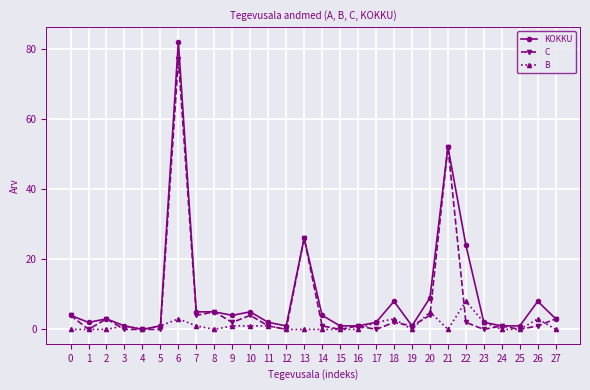

Reading left to right, extract all data points from this chart.

KOKKU: 4	2	3	1	0	1	82	5	5	4	5	2	1	26	4	1	1	2	8	1	9	52	24	2	1	1	8	3
C: 4	0	3	0	0	0	77	4	5	2	4	1	0	26	1	0	1	0	2	1	4	52	2	0	1	0	1	3
B: 0	0	0	1	0	1	3	1	0	1	1	1	0	0	0	0	0	2	3	0	5	0	8	2	0	0	3	0